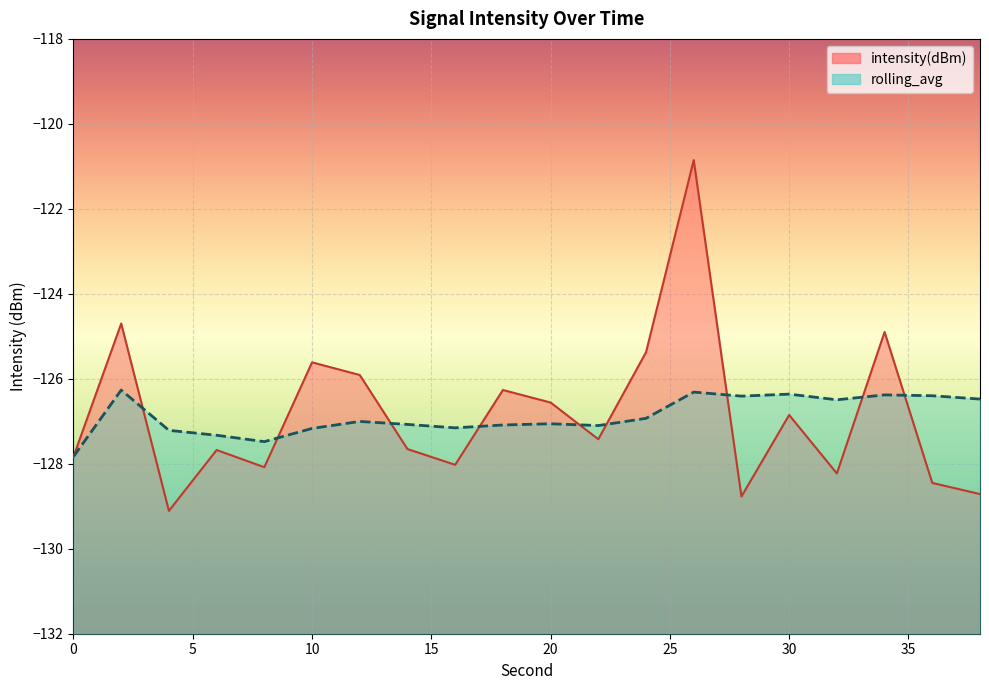

Between 4 and 24, which is larger?

24